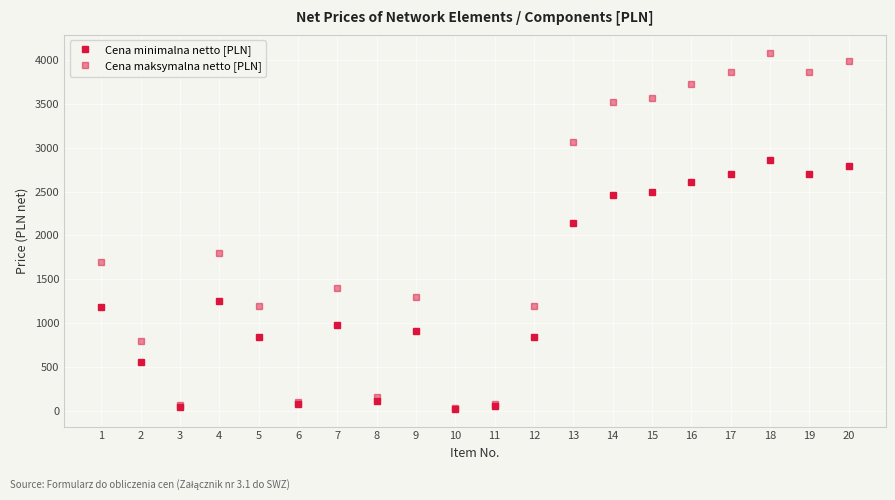

Rank the series at 2 from lowest to highest value.

Cena minimalna netto [PLN], Cena maksymalna netto [PLN]